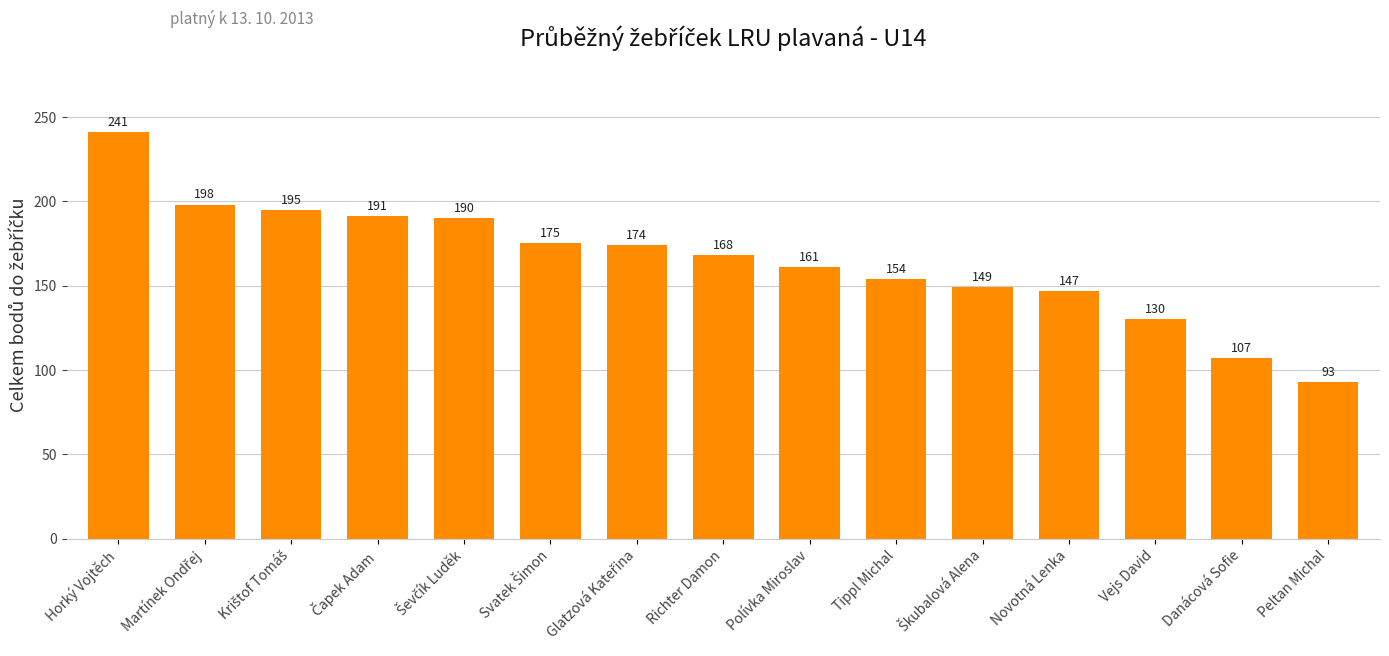

Does the chart contain stacked bars?

No